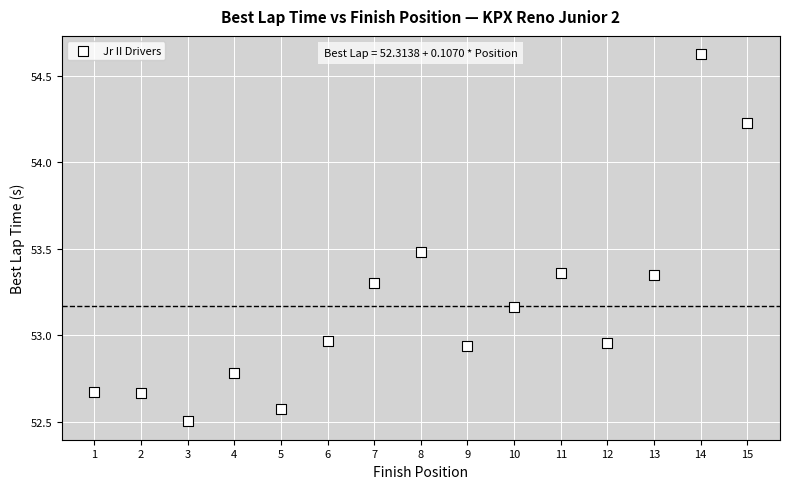

What is the range of X values (max minus min)?

14.0